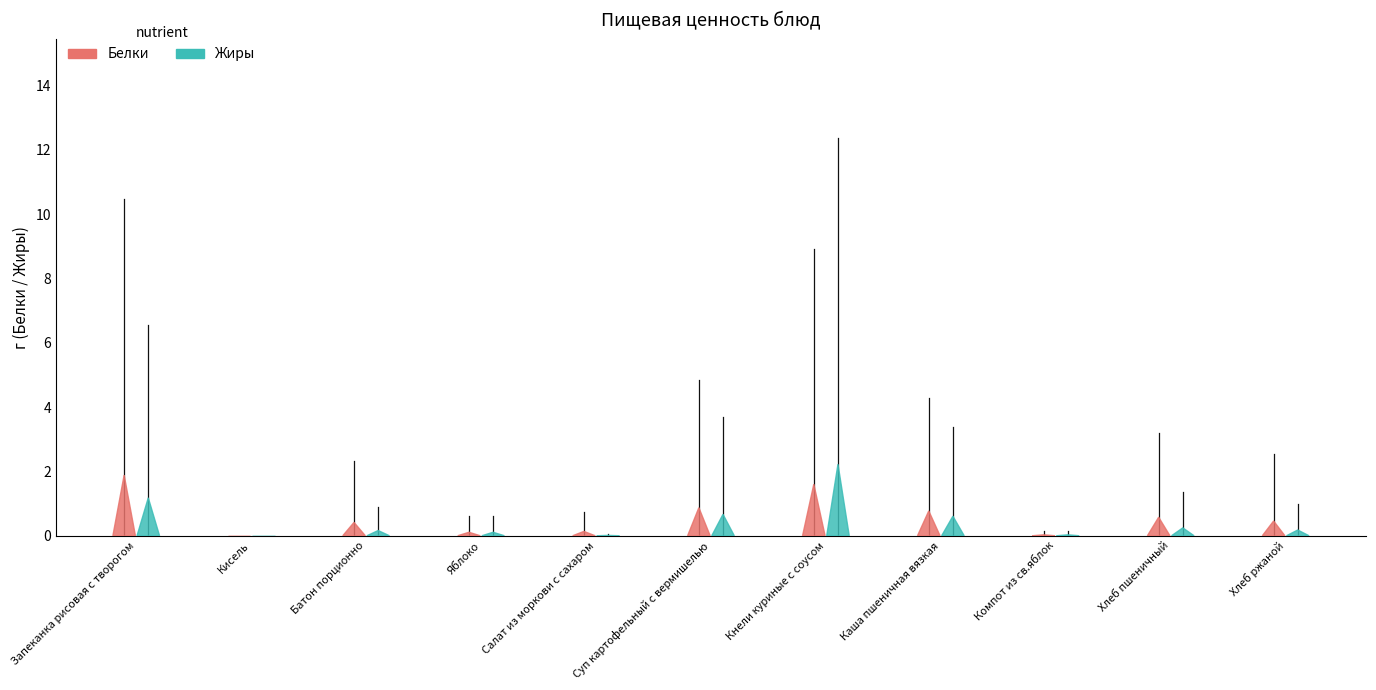

Which series ends up on top after the final intersection of Белки and Жиры?

Белки